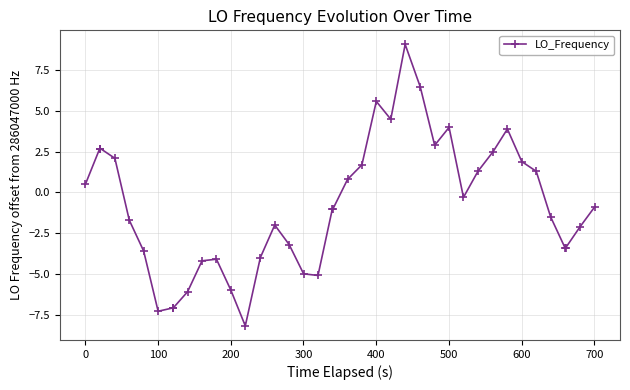

What is the smallest value displayed?

-8.2